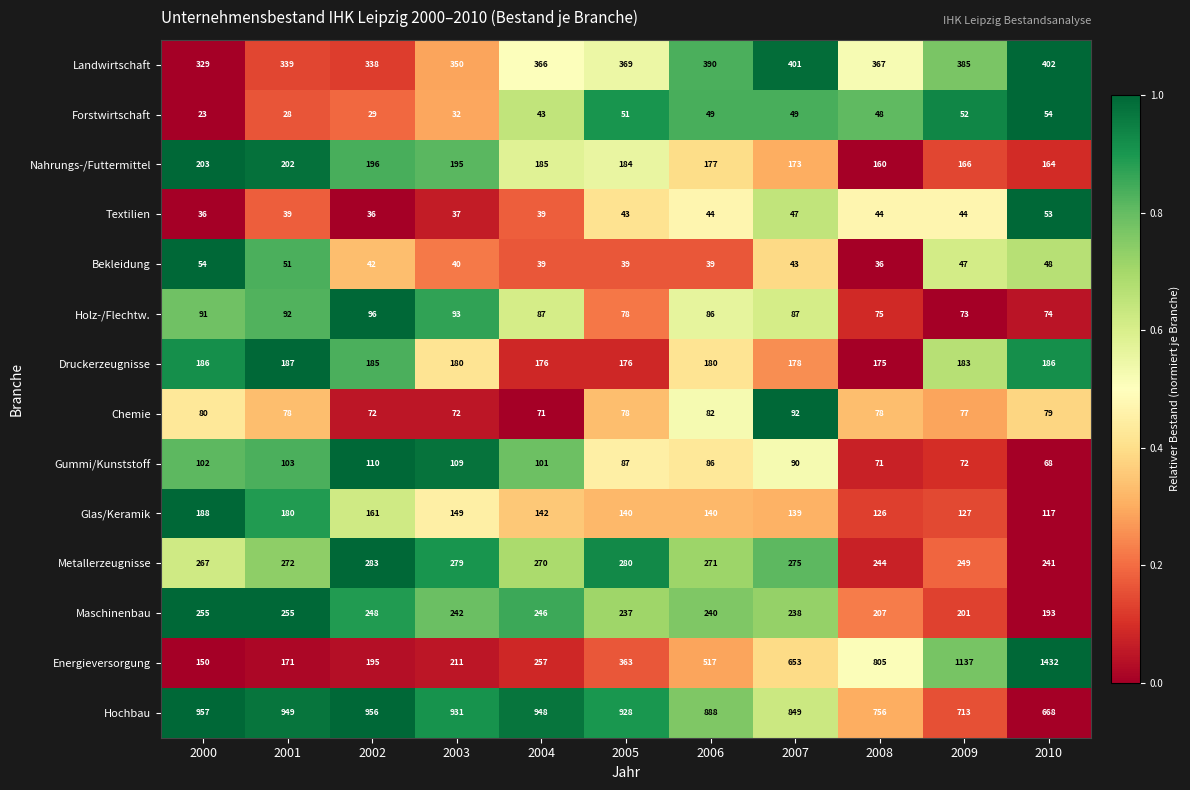

At which category does the chart reach its peak across all series?

2010